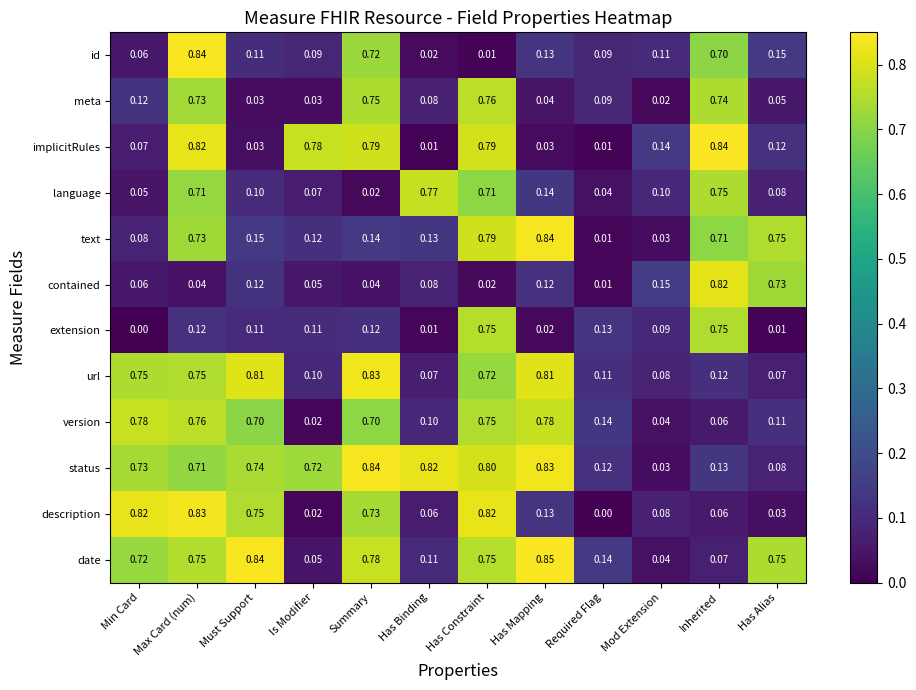

Which category has the highest value in the date series?

Has Mapping